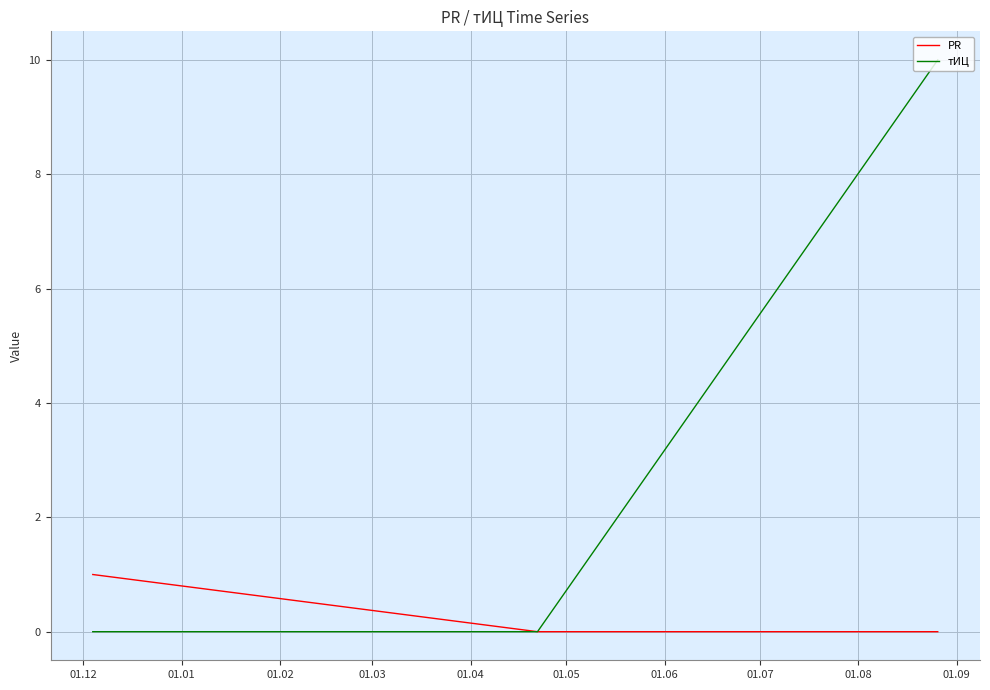

Reading left to right, what are all the values shown in this chart?

PR: 1	0	0
тИЦ: 0	0	10